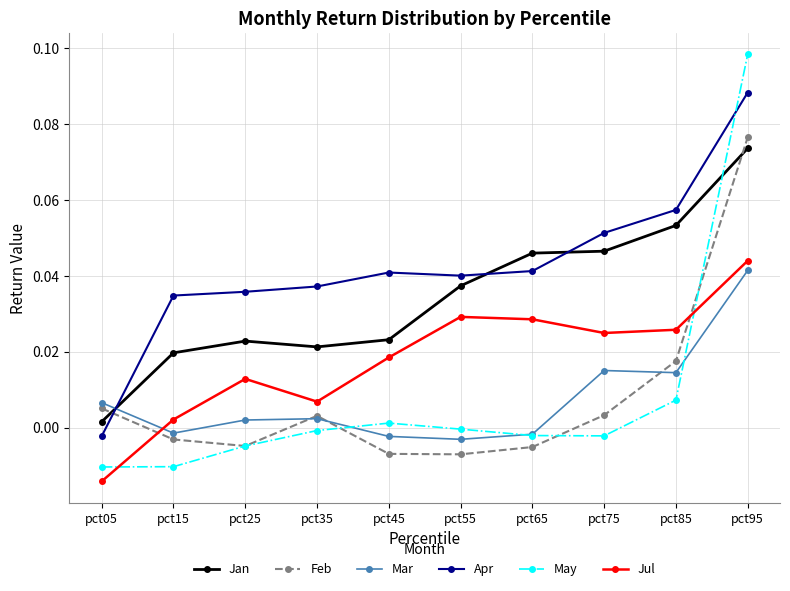

True or false: Jul and Jan cross at least once.

False